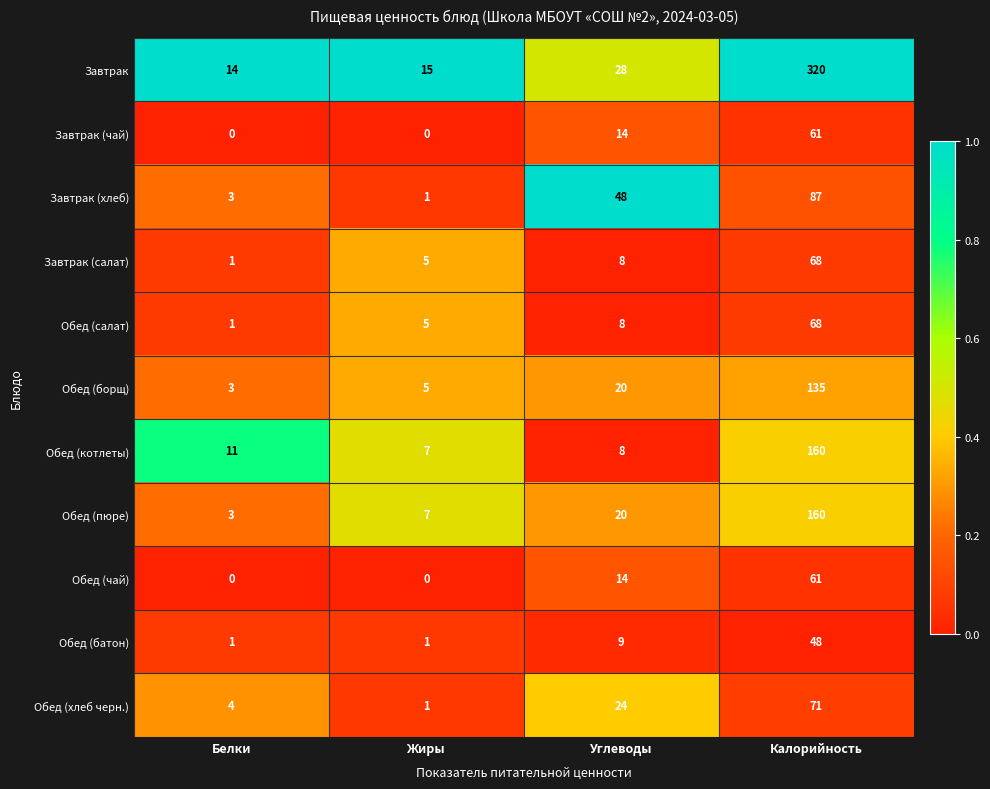

What is the spread (max minus min) of values at Углеводы?

40